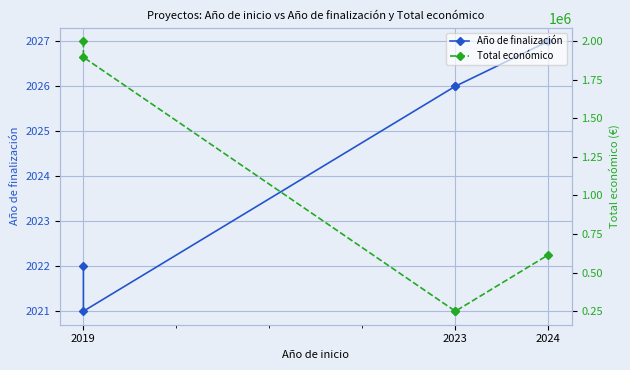

True or false: Total económico has more than 0 points higher than both neighbors.

False